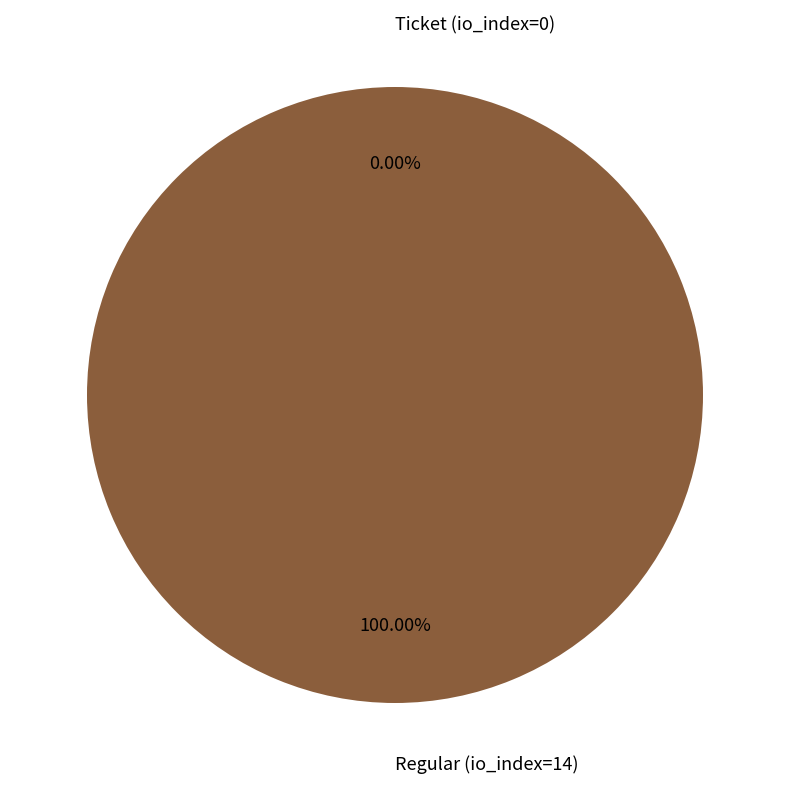

How much of the chart is everything except Ticket (io_index=0)?

100.0%